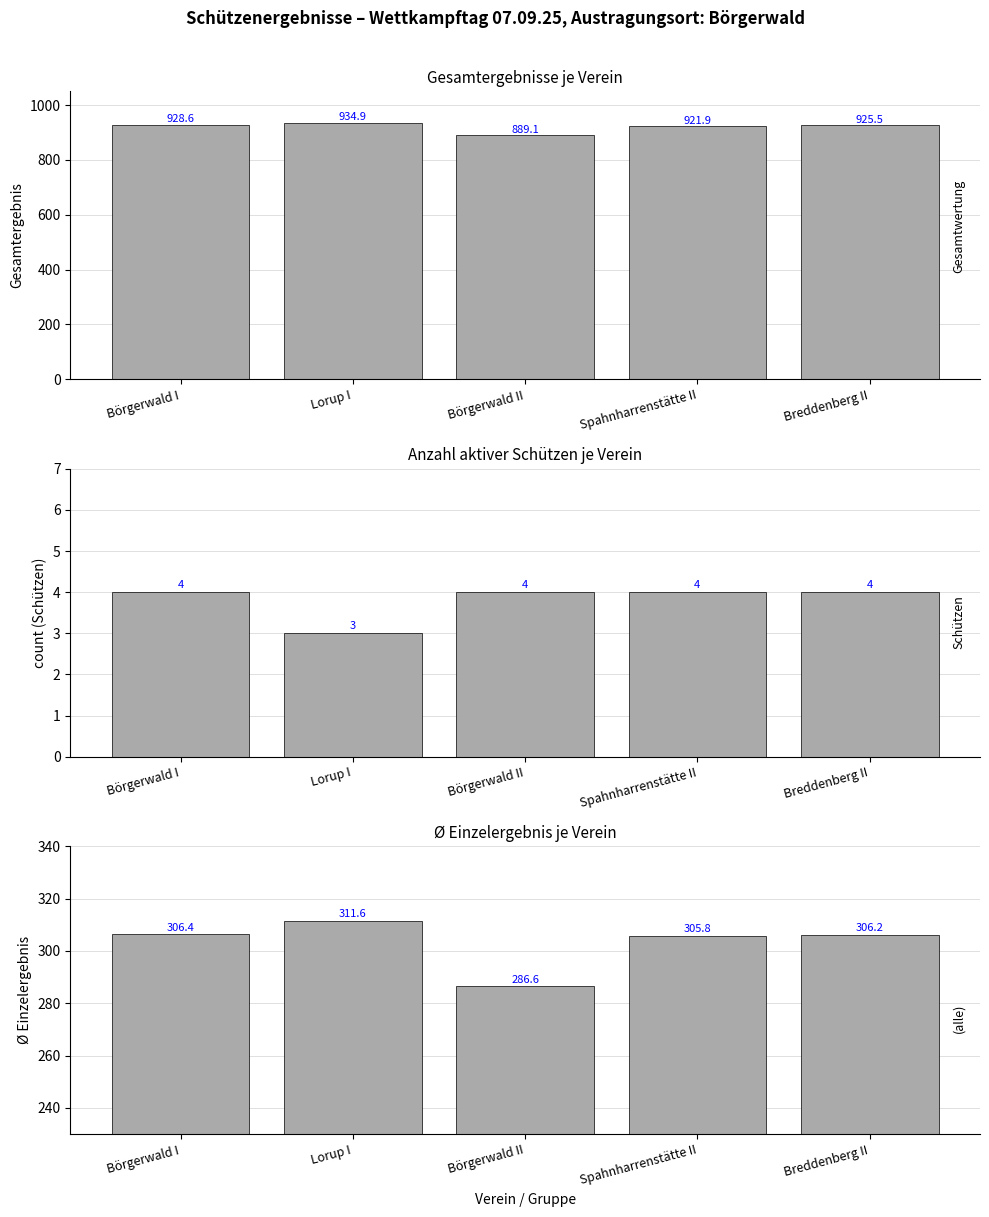

Between Lorup I and Spahnharrenstätte II, which is larger?

Lorup I